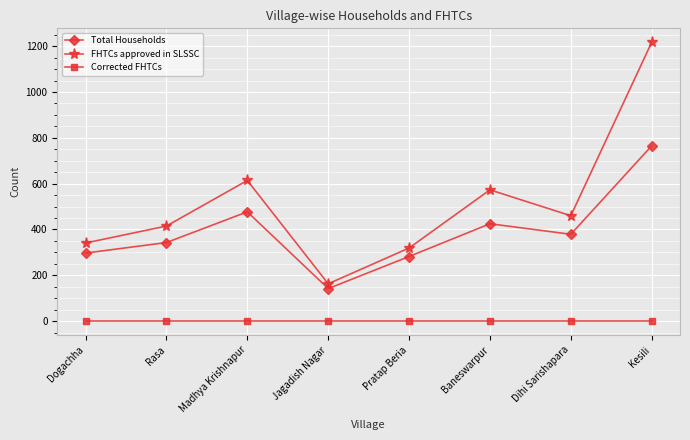

True or false: Total Households has more than 1 interior local peaks.

True